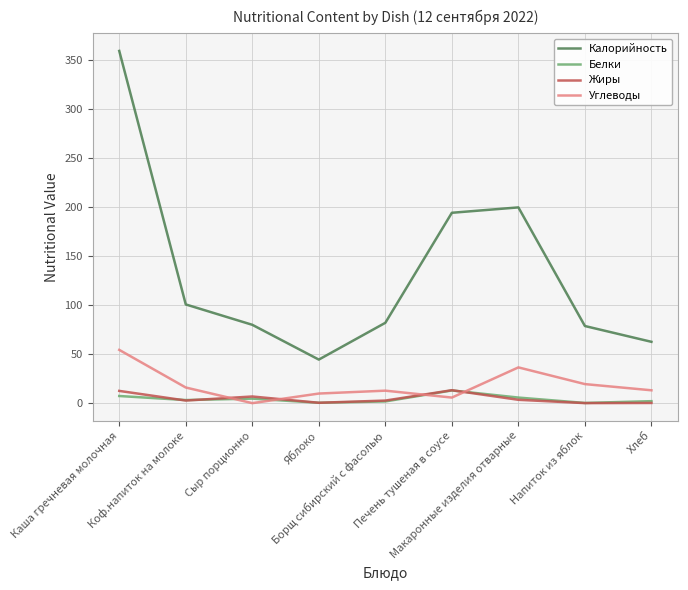

Which series has the largest range (max minus min)?

Калорийность